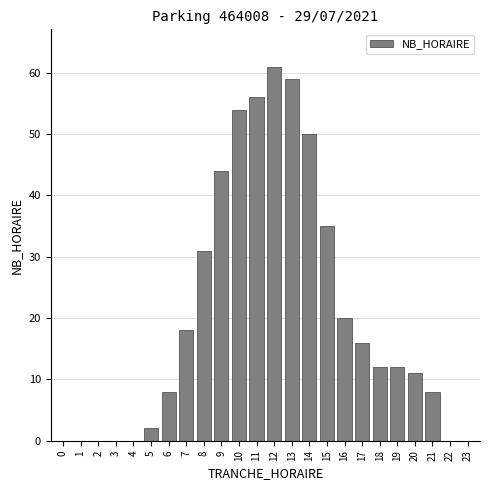

Reading left to right, list all the values displayed in this chart.

0=0	1=0	2=0	3=0	4=0	5=2	6=8	7=18	8=31	9=44	10=54	11=56	12=61	13=59	14=50	15=35	16=20	17=16	18=12	19=12	20=11	21=8	22=0	23=0